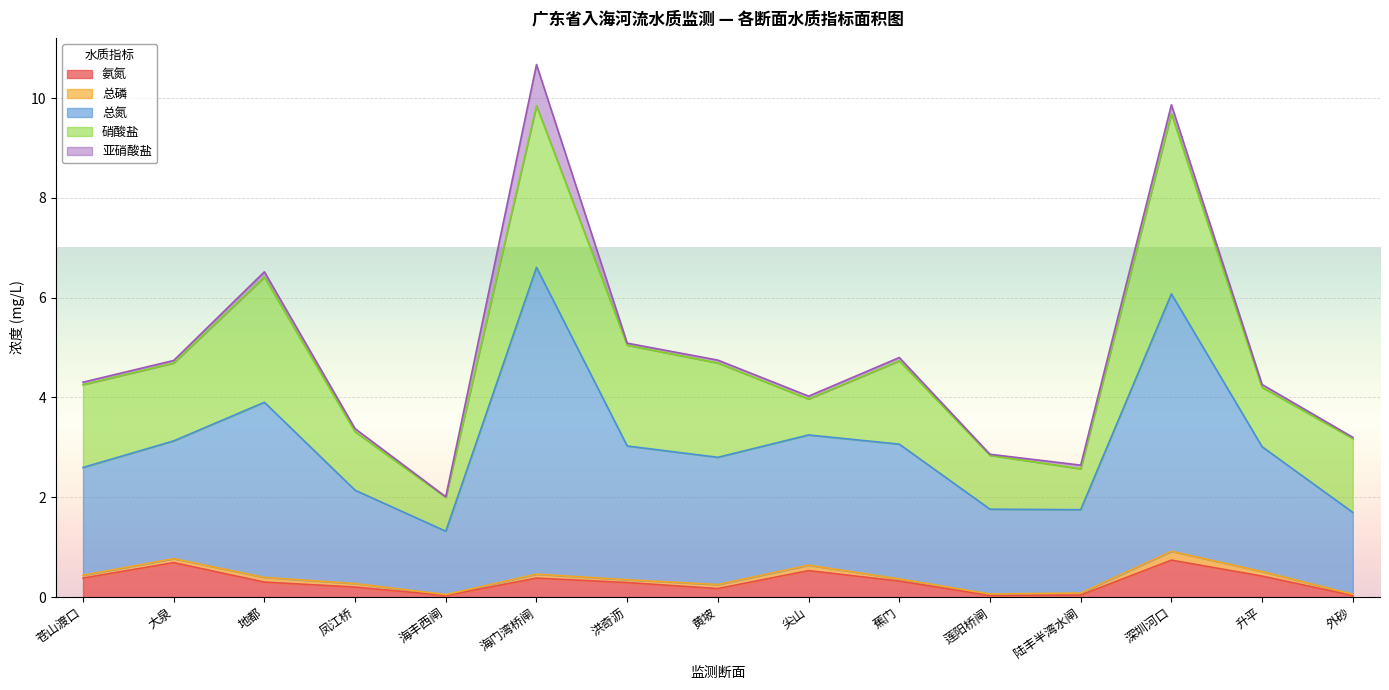

What position from the left is 深圳河口?

13